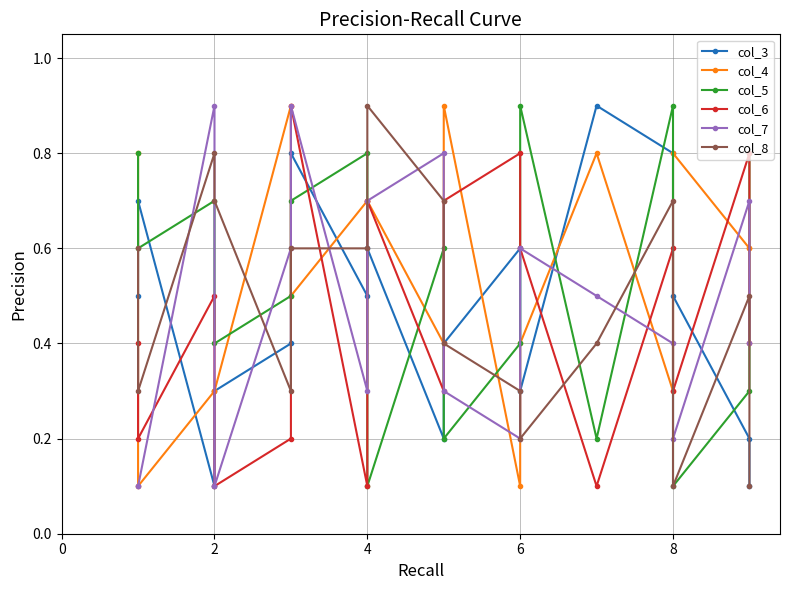

Reading left to right, extract all data points from this chart.

col_3: 0.5	0.7	0.1	0.3	0.4	0.8	0.5	0.6	0.2	0.4	0.6	0.3	0.9	0.8	0.5	0.2	0.1
col_4: 0.8	0.1	0.3	0.3	0.9	0.5	0.7	0.7	0.4	0.9	0.1	0.4	0.8	0.3	0.8	0.6	0.6
col_5: 0.8	0.6	0.7	0.4	0.5	0.7	0.8	0.1	0.6	0.2	0.4	0.9	0.2	0.9	0.1	0.3	0.8
col_6: 0.4	0.2	0.5	0.1	0.2	0.9	0.1	0.7	0.3	0.7	0.8	0.6	0.1	0.6	0.3	0.8	0.4
col_7: 0.1	0.1	0.9	0.1	0.6	0.9	0.3	0.7	0.8	0.3	0.2	0.6	0.5	0.4	0.2	0.7	0.4
col_8: 0.6	0.3	0.8	0.7	0.3	0.6	0.6	0.9	0.7	0.4	0.3	0.2	0.4	0.7	0.1	0.5	0.1